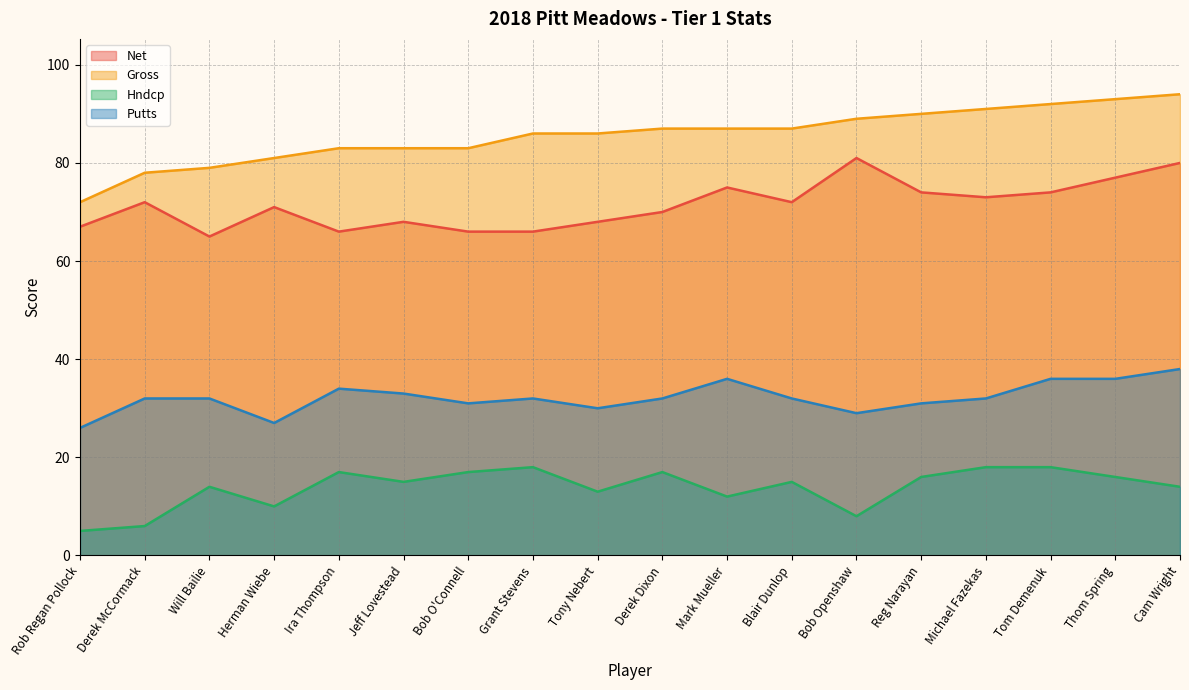

In Putts, how many points are lower than both neighbors (excluding endpoints)?

4